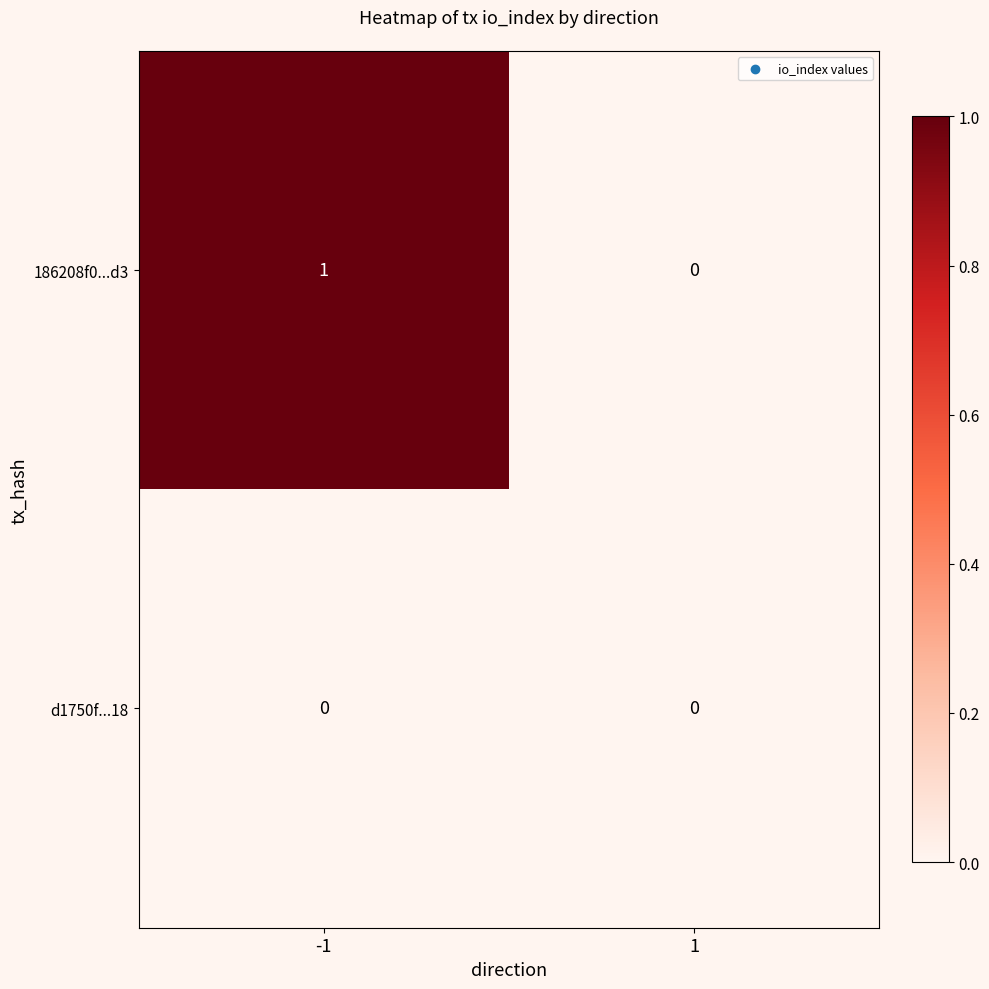

Which series has the largest total across all categories?

186208f0...d3